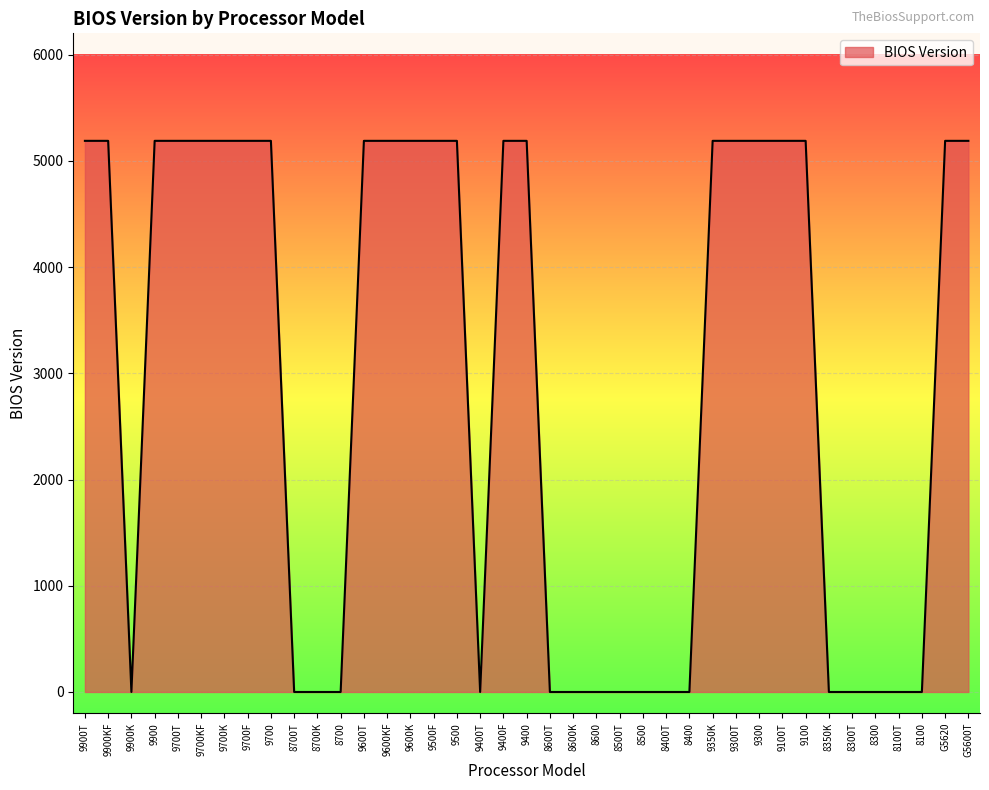

The value at 9400F is 5188. True or false?

True